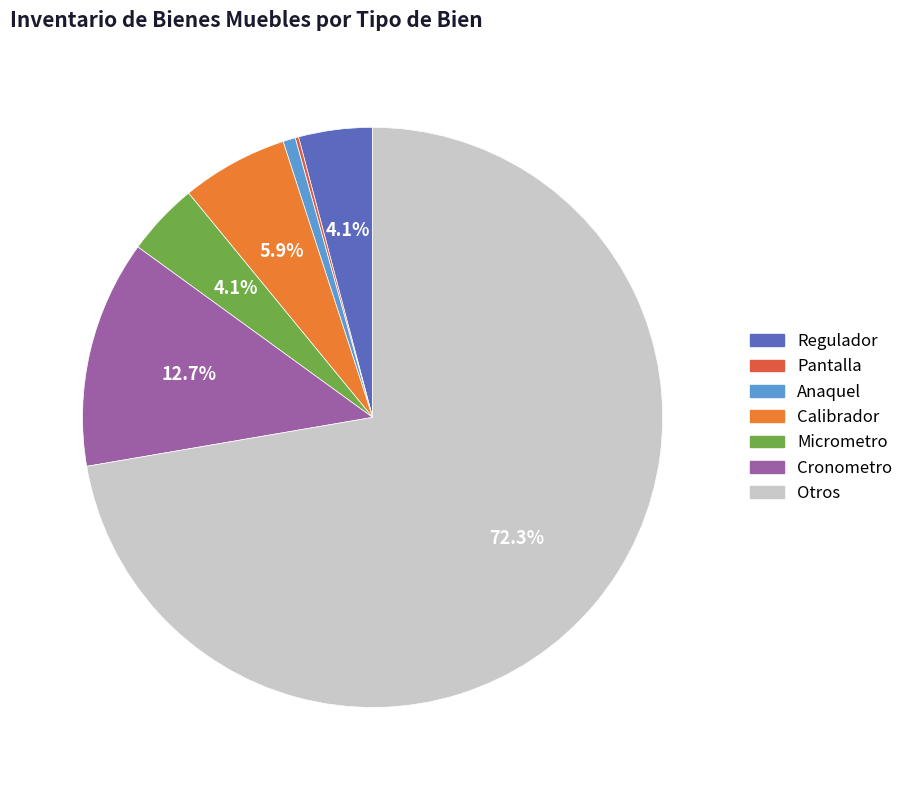

Is there a majority slice in this chart?

Yes